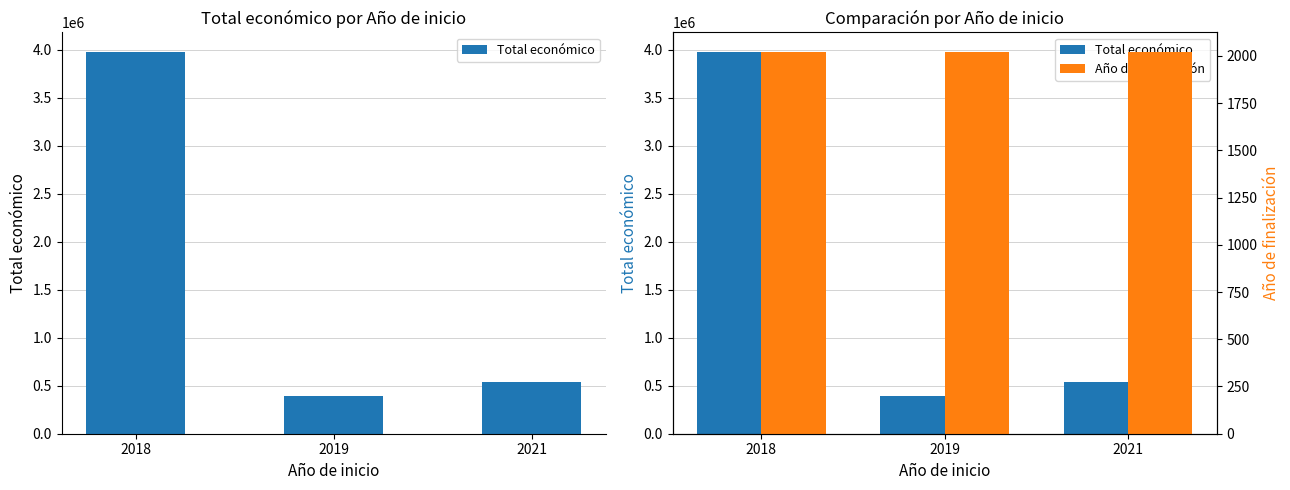

At which category is the sum across all series the highest?

2018